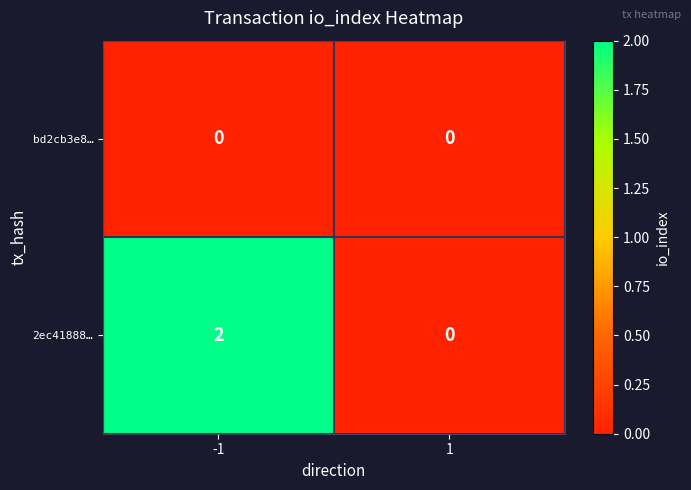

At which category does the chart reach its peak across all series?

-1